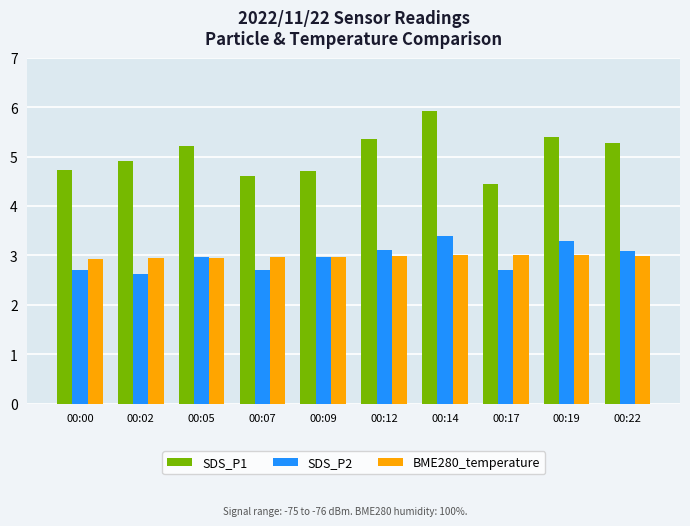

List the series in order of their peak value, lowest first.

BME280_temperature, SDS_P2, SDS_P1